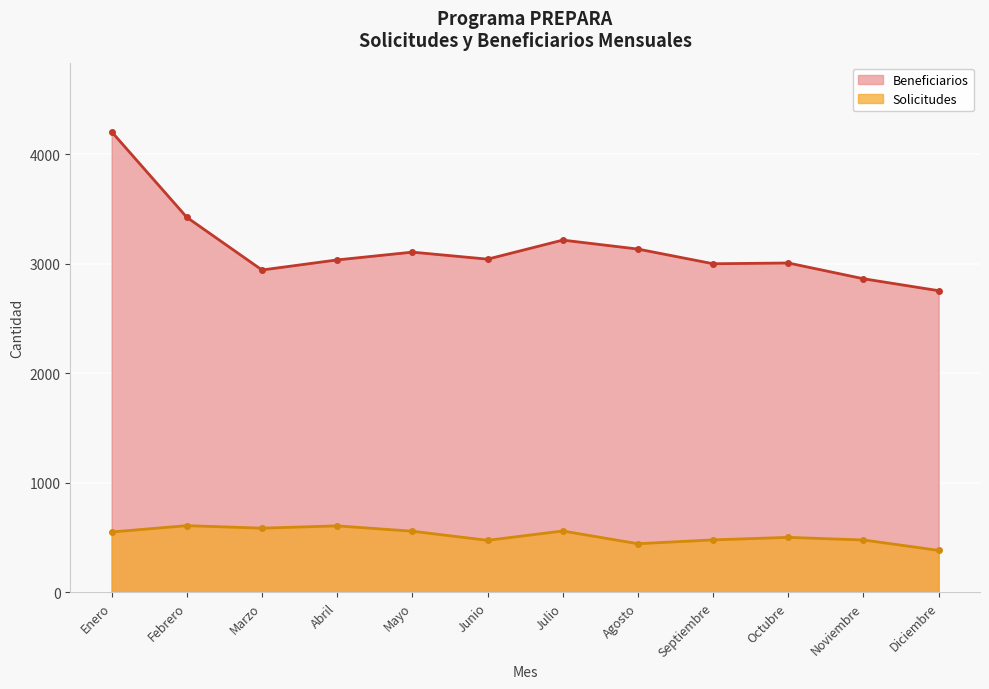

List the series in order of their overall mean, highest first.

Beneficiarios, Solicitudes